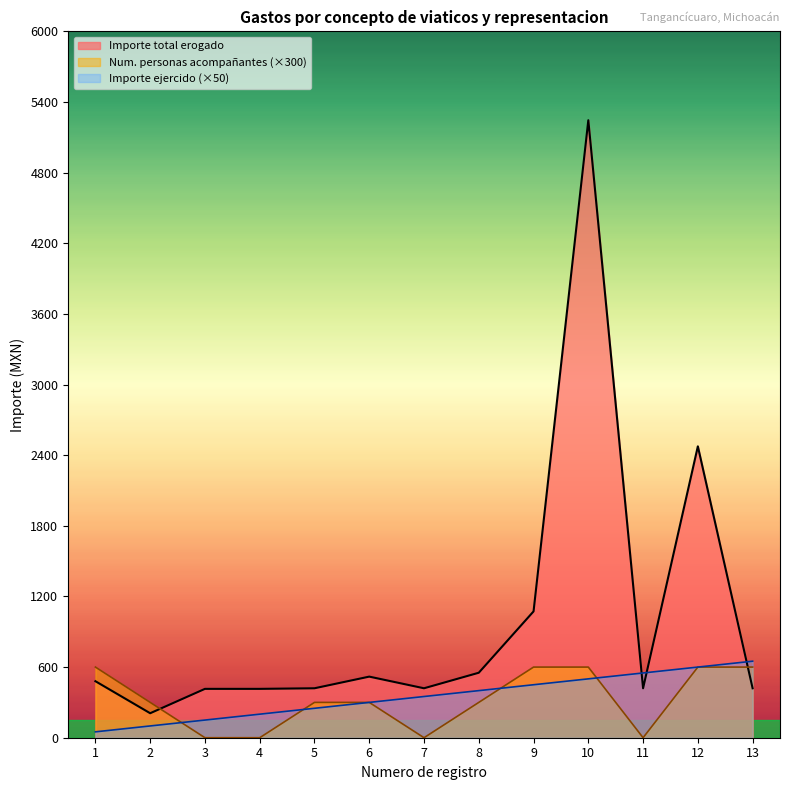

What is the value of the Importe ejercido por partida point at the 9th from the left?

450